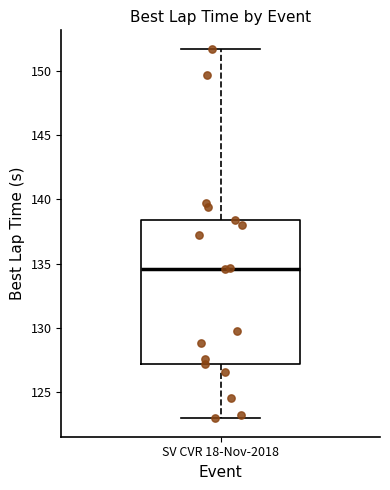

Read this box plot against the y-axis: the position of the median line, the range covered by the box, and the ends of both whiskers. The values are not printed on the chart, so give them approximately, as read against the axis.

median 134.5, box 127.0 to 138.5, whiskers 123.0 to 151.5